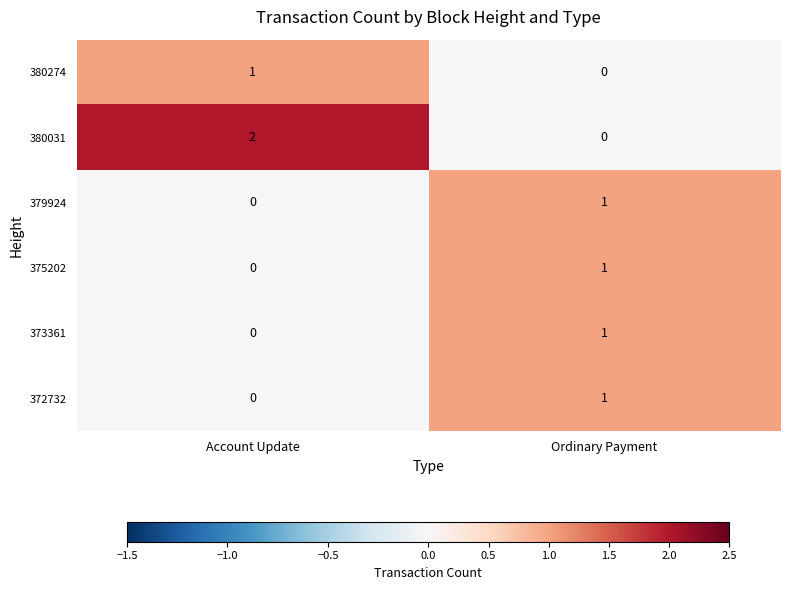

The value of 380274 at Account Update is 2. True or false?

False